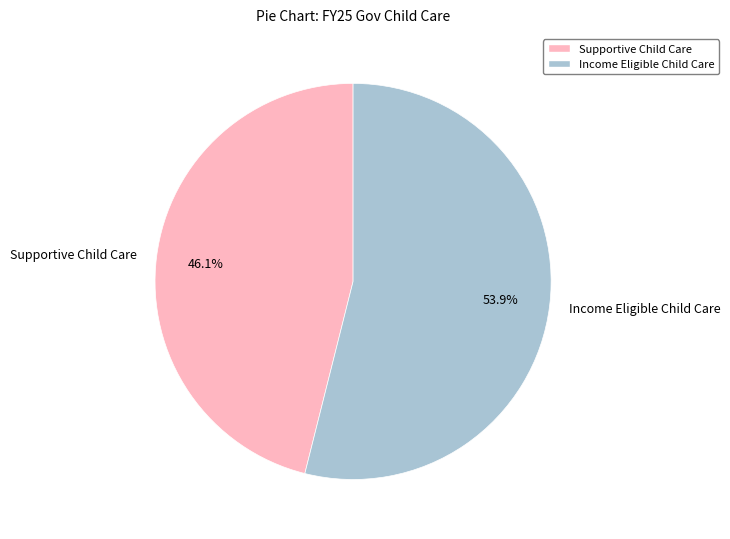

Which slice is the largest?

Income Eligible Child Care